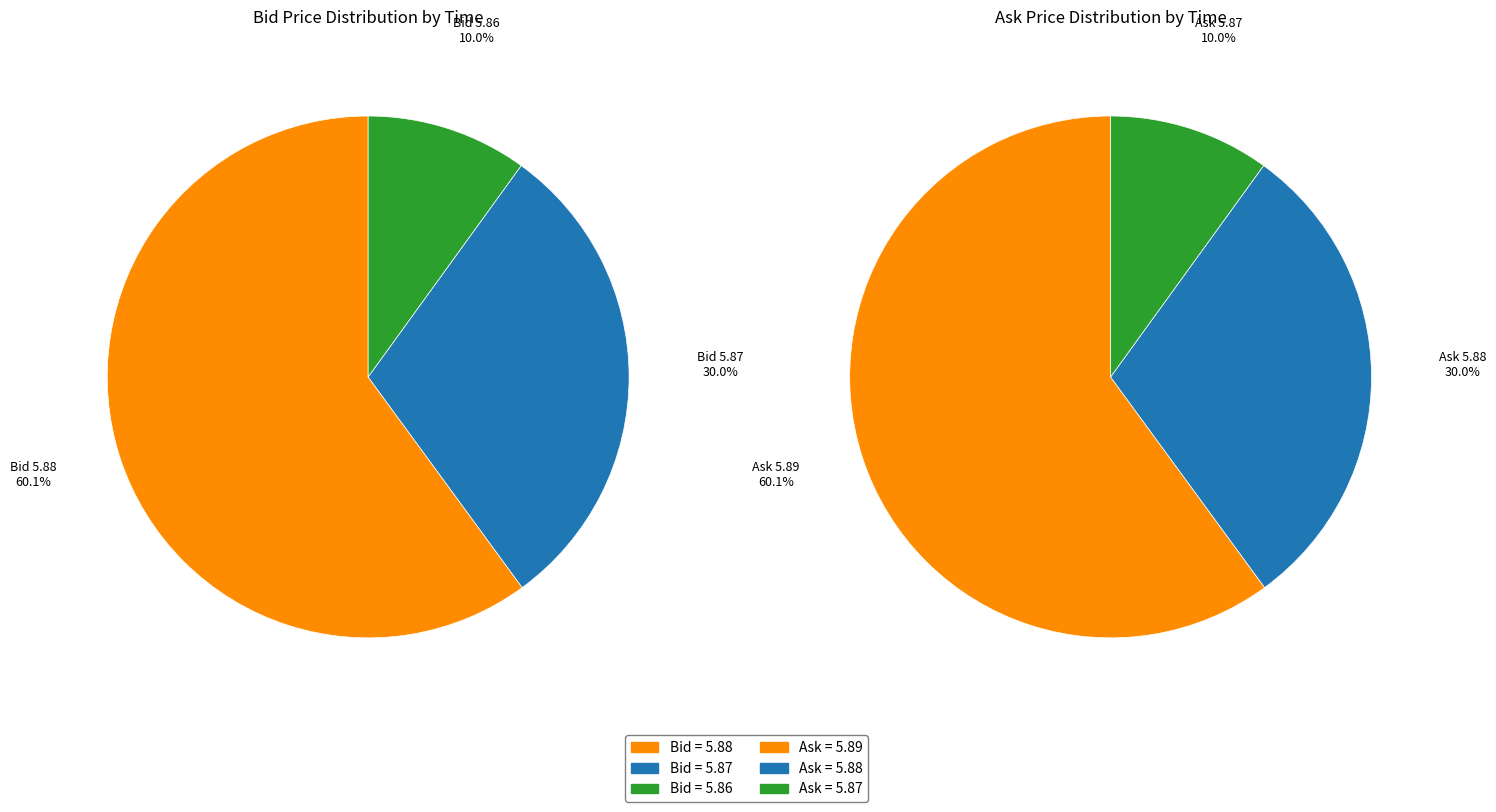

To the nearest percent, what percentage of the pie is 8?

10%